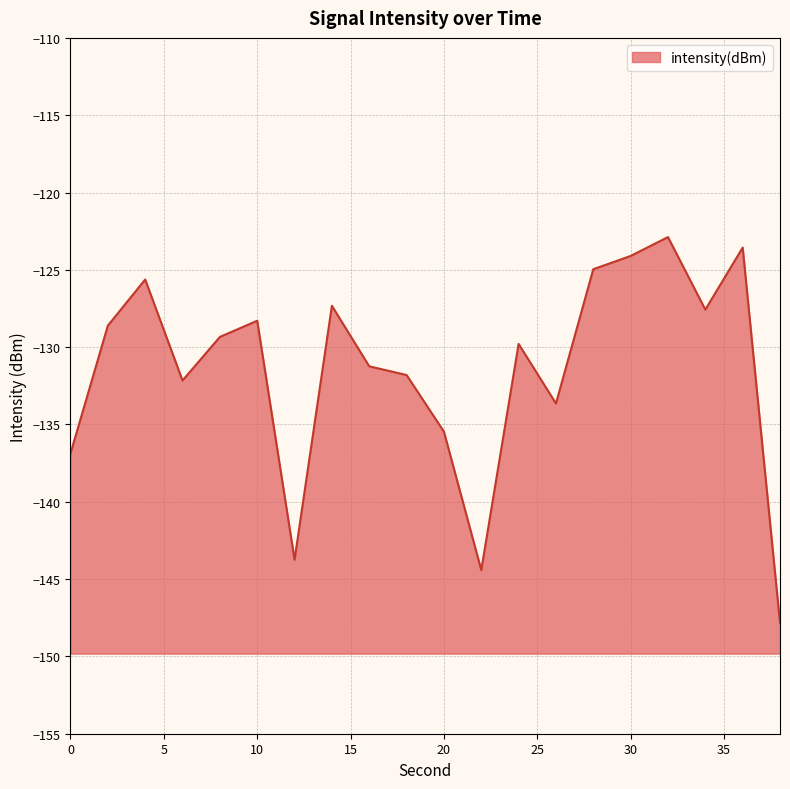

Does the chart display data point markers on the line(s)?

No